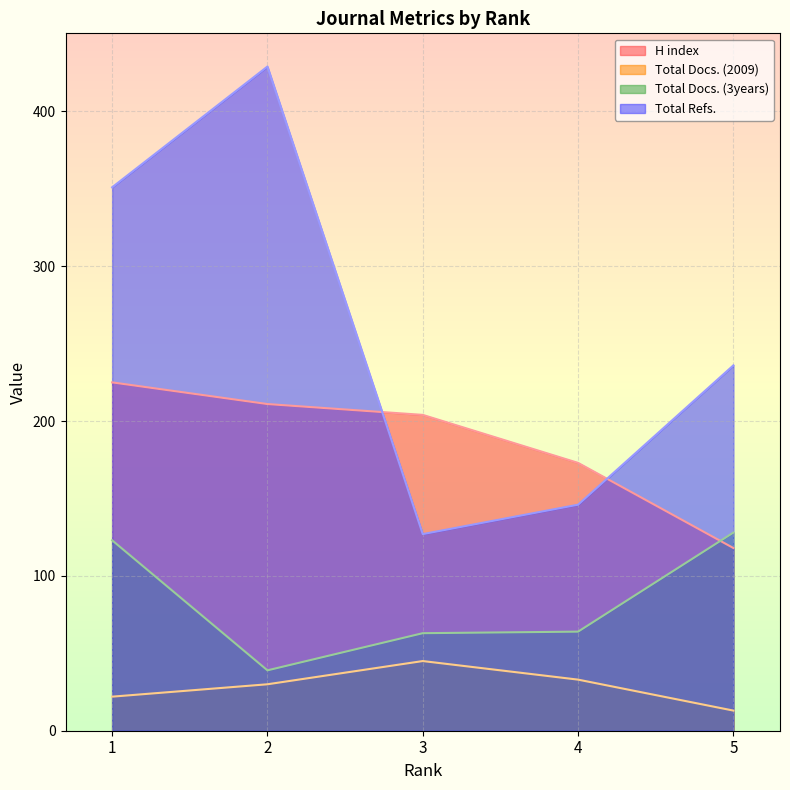

What is the lowest value of the Total Refs. series?

127